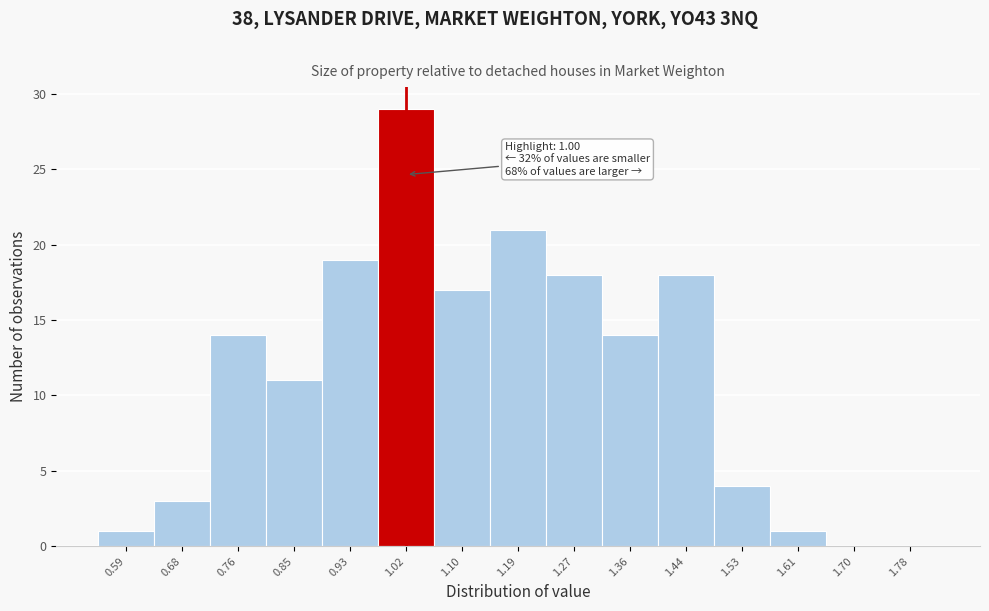

Which range on the x-axis has the tallest bar?

0.975 to 1.060